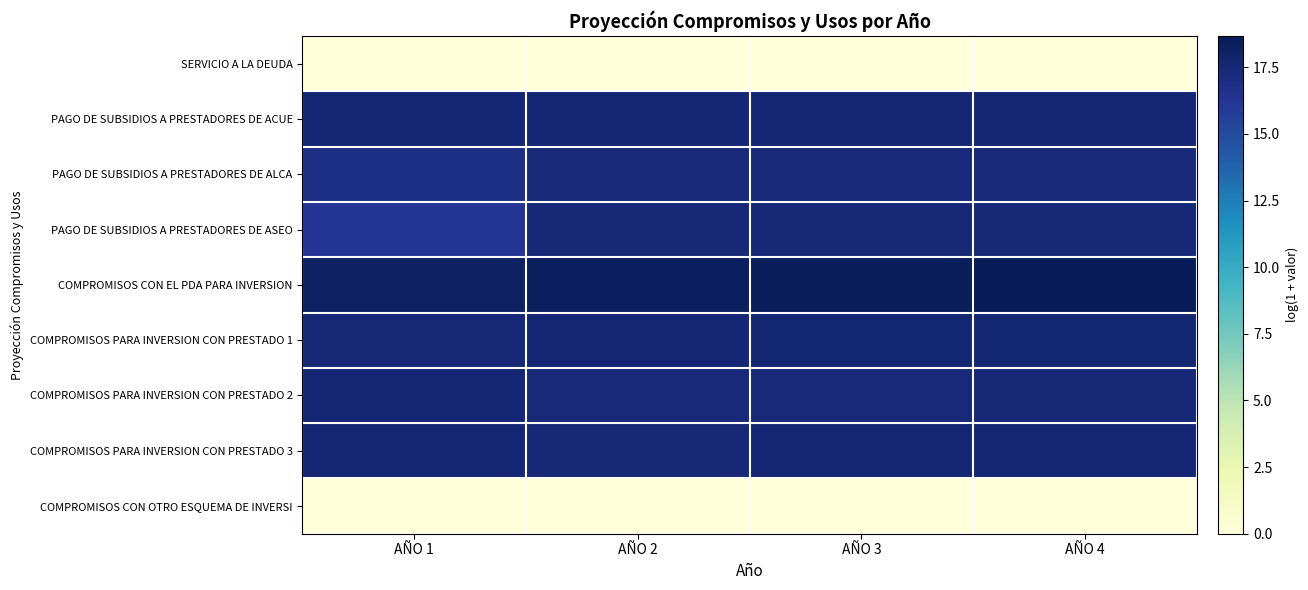

Which has a higher value, AÑO 2 or AÑO 1?

AÑO 2